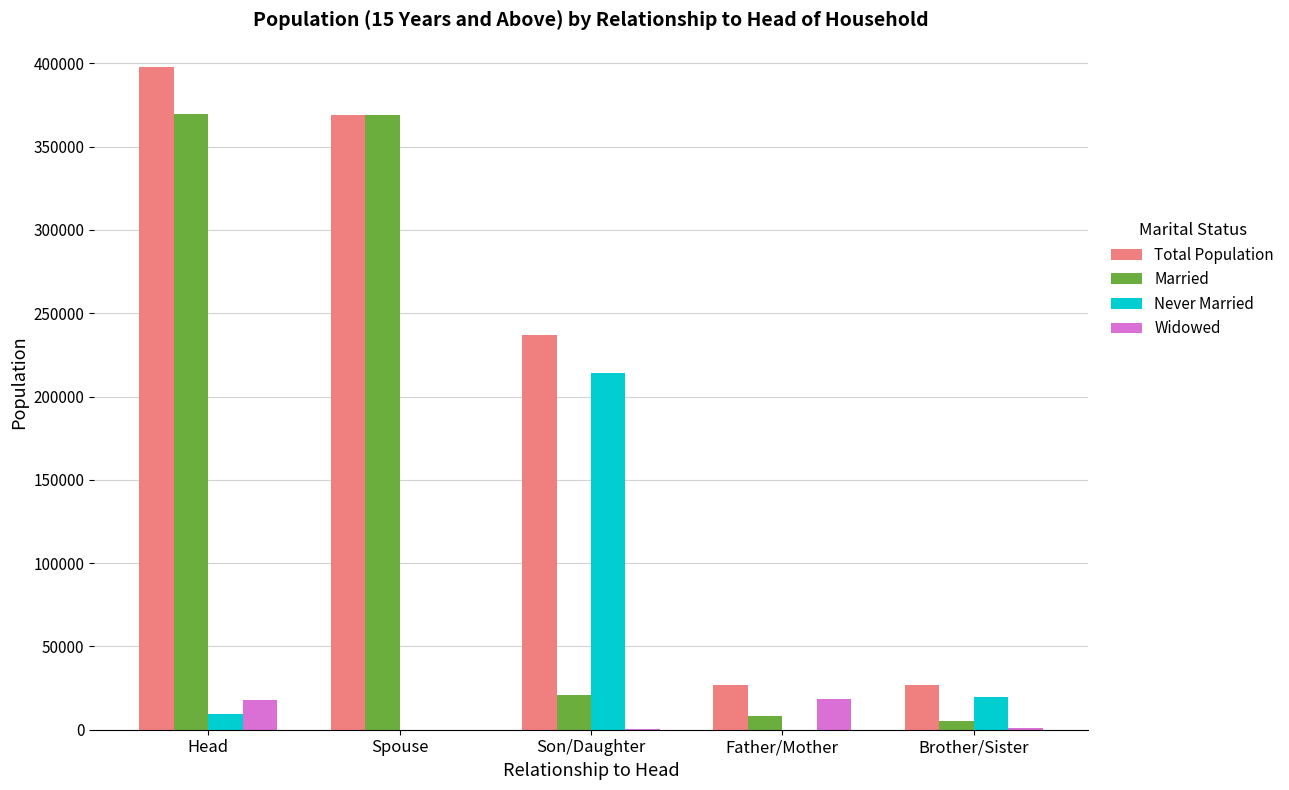

The Widowed series shows 31464 at Head. True or false?

False